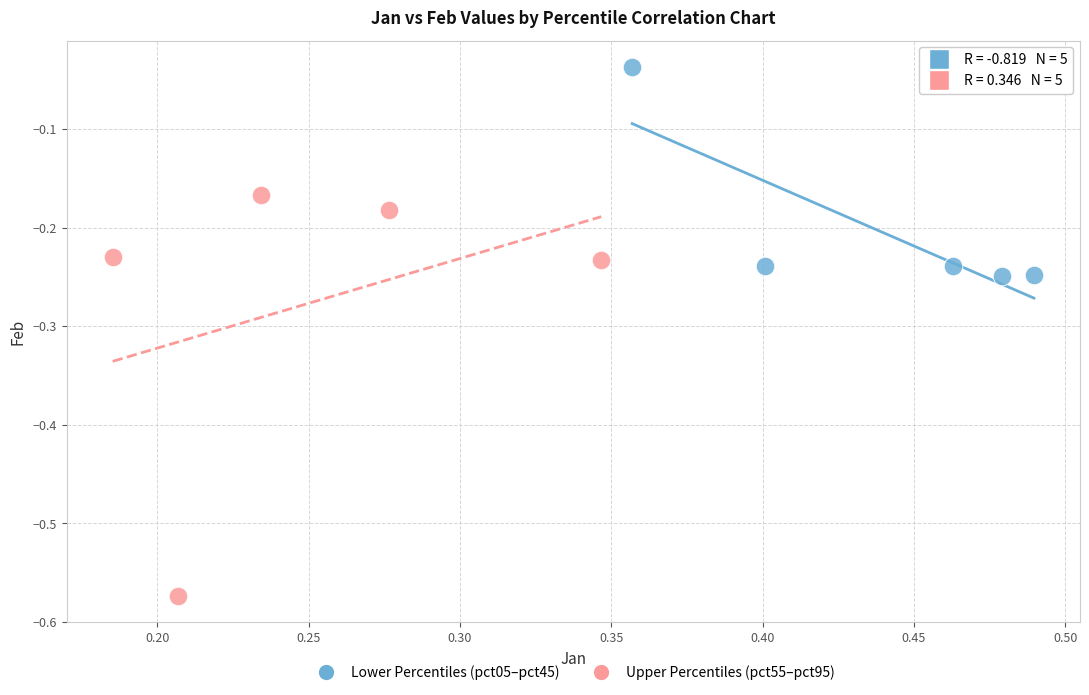

What are all the series names shown in the legend?

Lower Percentiles (pct05–pct45), Upper Percentiles (pct55–pct95)